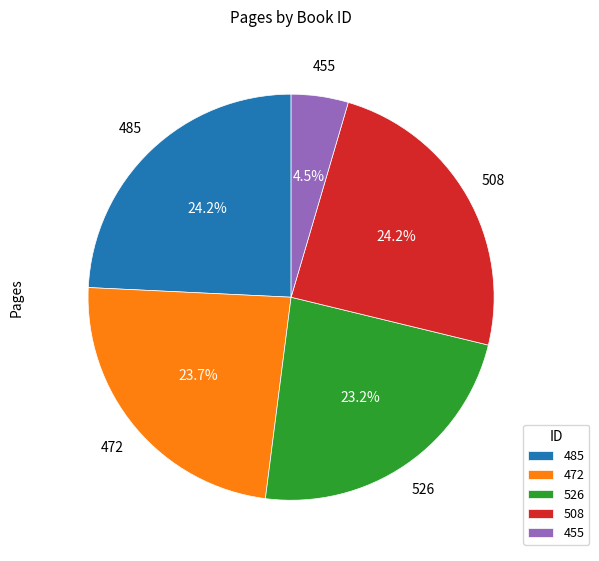

Does any single category account for the majority?

No